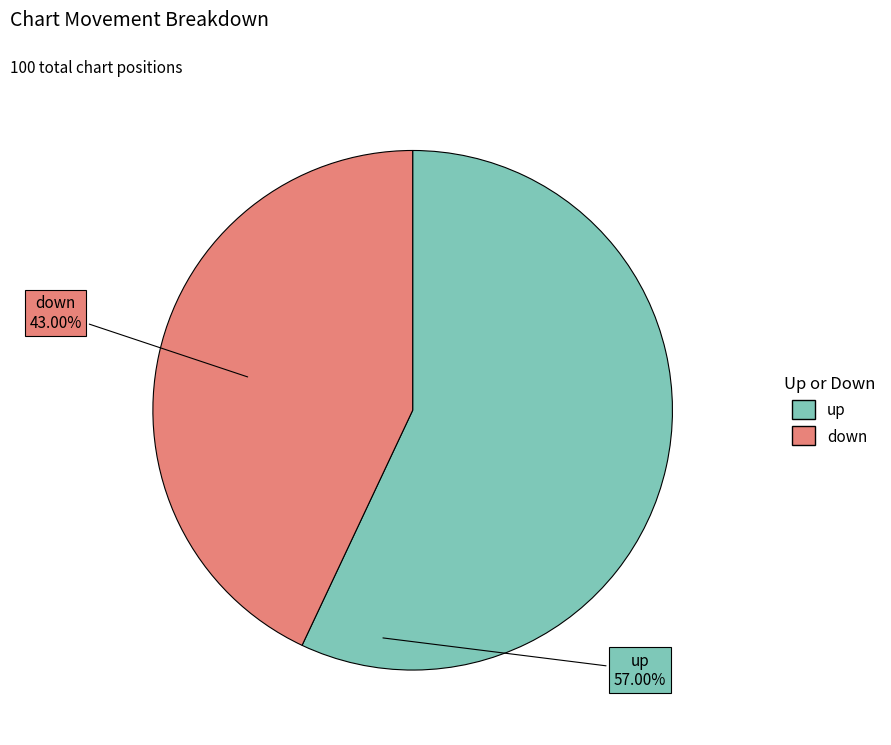

Is the sum of up and down greater than half?

Yes